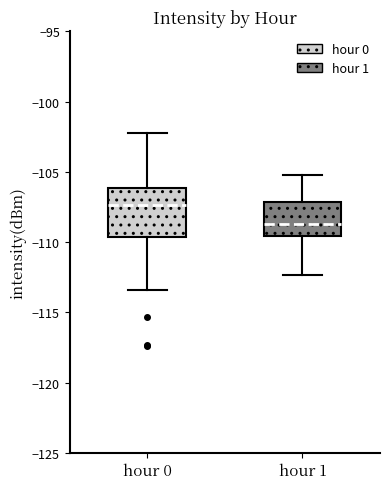

Which box has the lowest median line?

hour 1